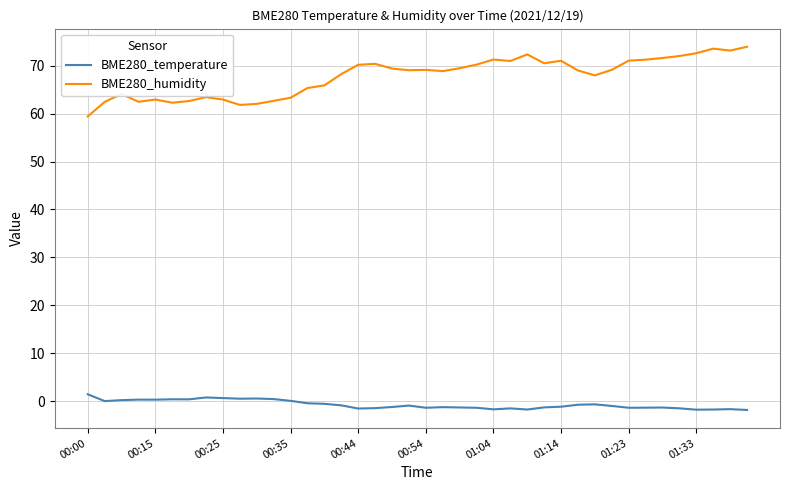

Rank the series by their maximum value, from lowest to highest.

BME280_temperature, BME280_humidity